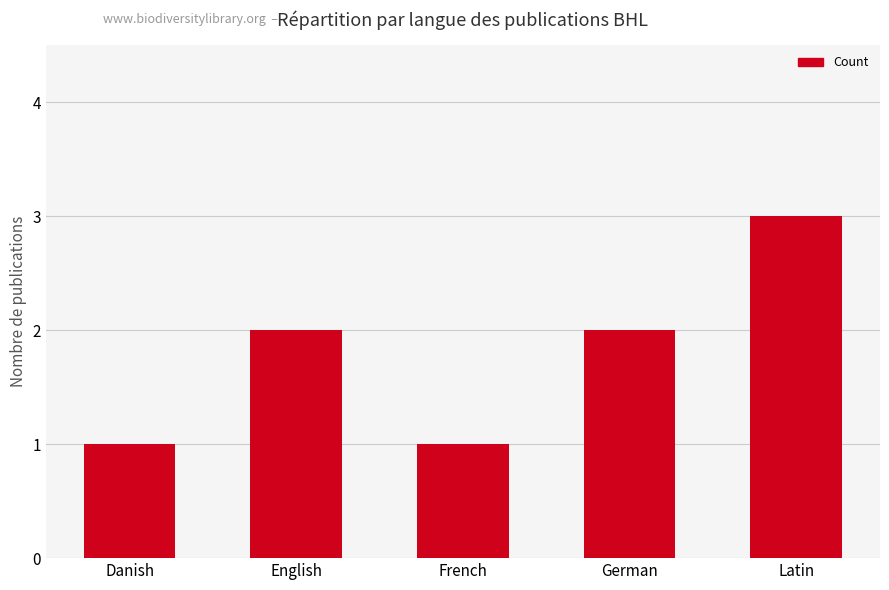

What is the value of the 5th bar from the left?

3